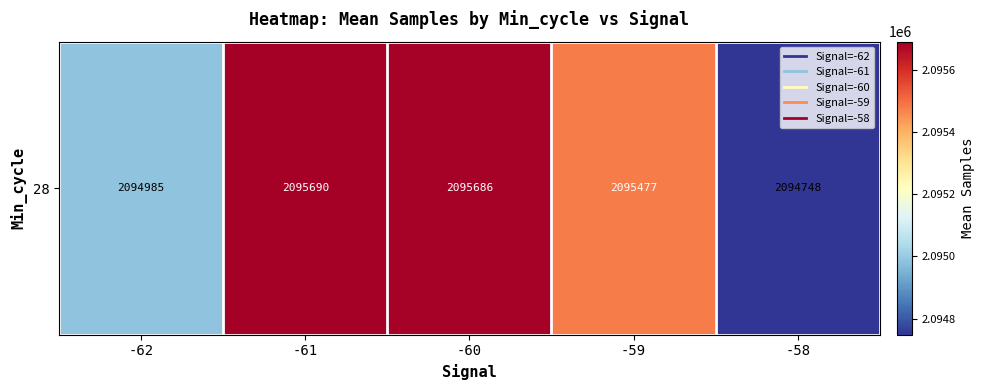

The chart shows a value of 2735589.5 at -60. True or false?

False